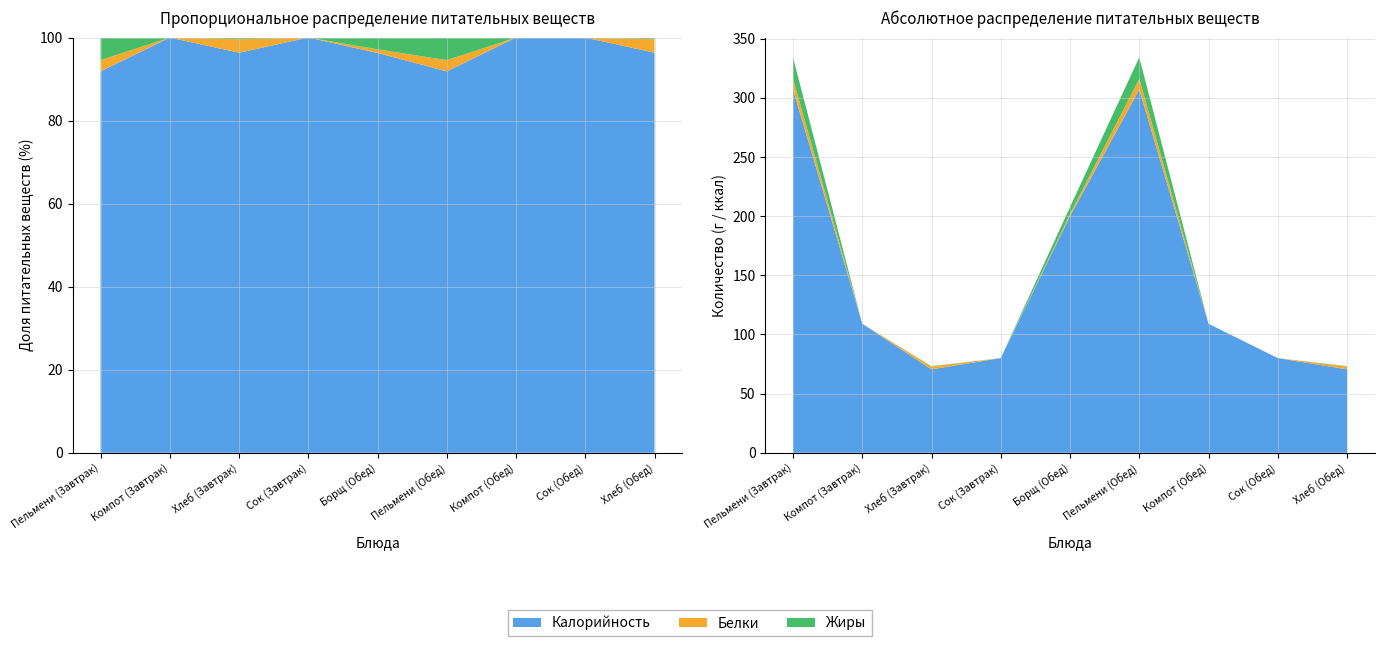

Reading right to left, transcribe all the data shown in this chart.

Калорийность: Хлеб (Обед)=70.5	Сок (Обед)=80.0	Компот (Обед)=109.0	Пельмени (Обед)=307.0	Борщ (Обед)=200.0	Сок (Завтрак)=80.0	Хлеб (Завтрак)=70.5	Компот (Завтрак)=109.0	Пельмени (Завтрак)=307.0
Белки: Хлеб (Обед)=2.4	Сок (Обед)=0.0	Компот (Обед)=0.0	Пельмени (Обед)=9.0	Борщ (Обед)=1.8	Сок (Завтрак)=0.0	Хлеб (Завтрак)=2.4	Компот (Завтрак)=0.0	Пельмени (Завтрак)=9.0
Жиры: Хлеб (Обед)=0.3	Сок (Обед)=0.0	Компот (Обед)=0.0	Пельмени (Обед)=18.2	Борщ (Обед)=5.9	Сок (Завтрак)=0.0	Хлеб (Завтрак)=0.3	Компот (Завтрак)=0.0	Пельмени (Завтрак)=18.2